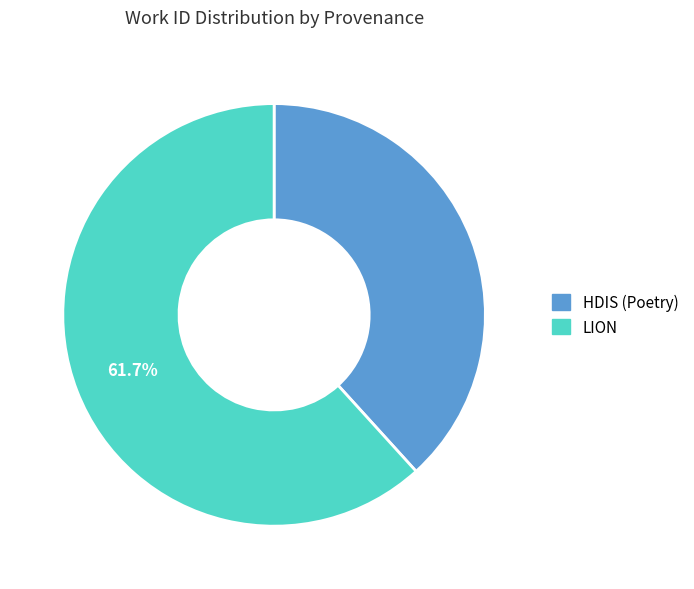

Count the number of slices in the pie.

2